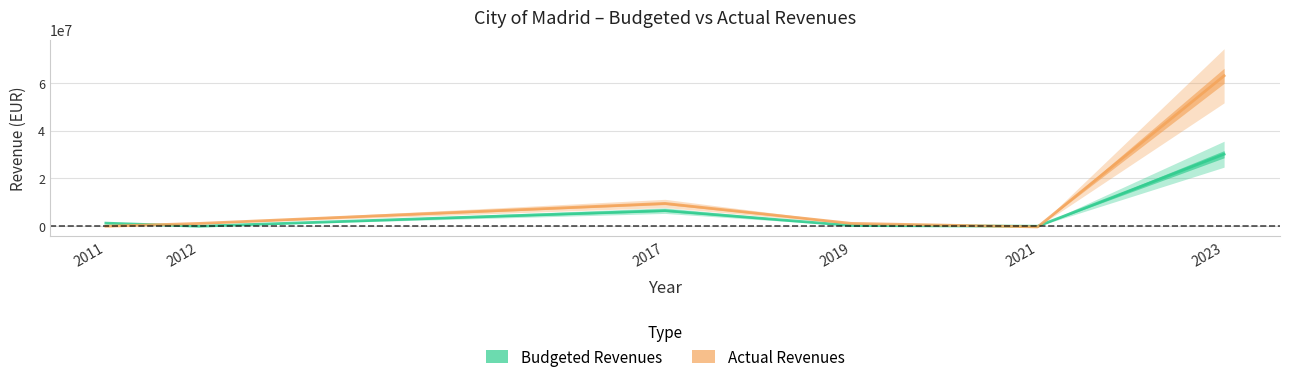

How many times do Budgeted Revenues and Actual Revenues cross each other?

3